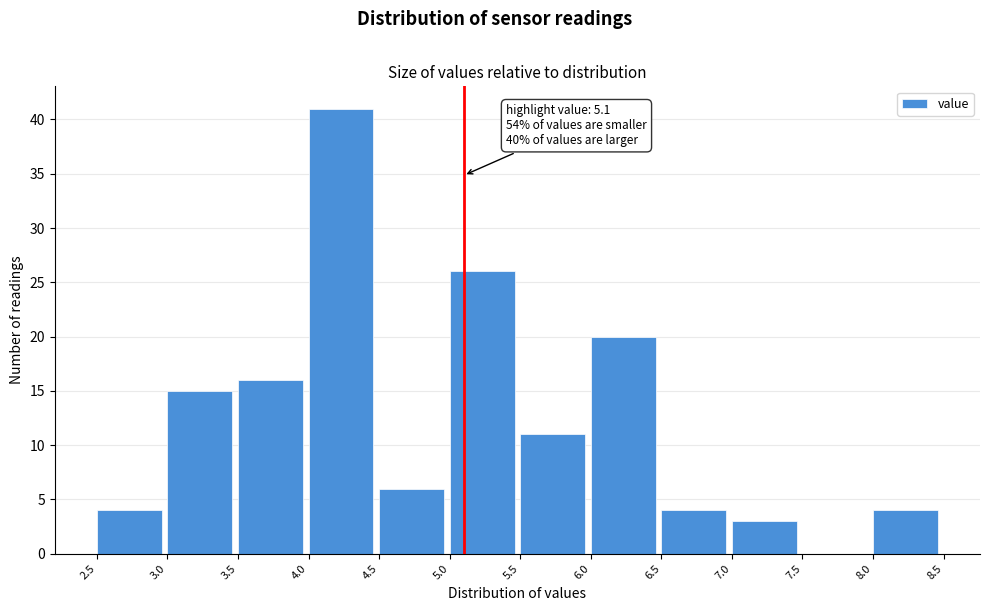

Over which range of the x-axis is the bar tallest?

4.0 to 4.5